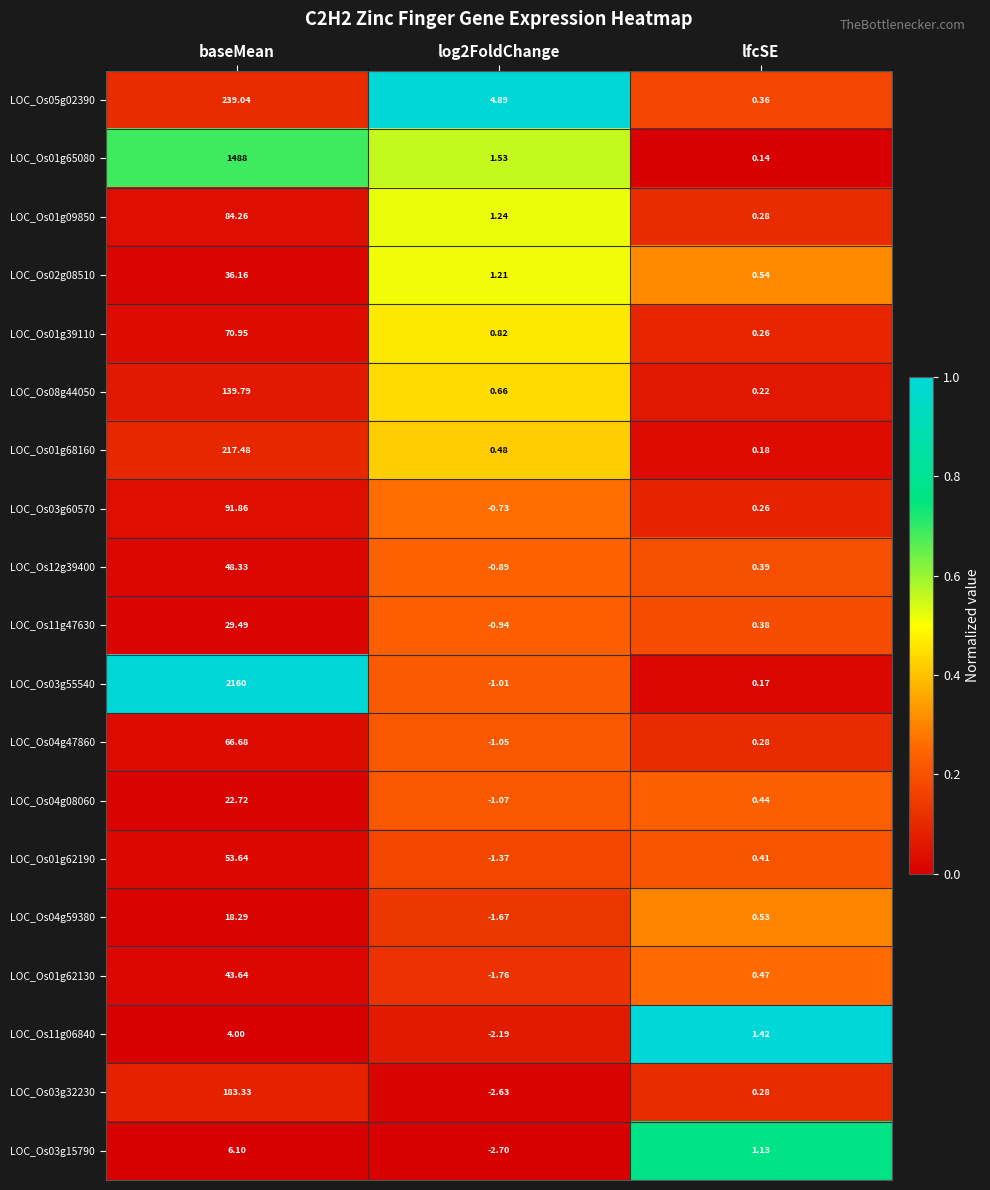

Which series changed the most between baseMean and lfcSE?

LOC_Os03g55540